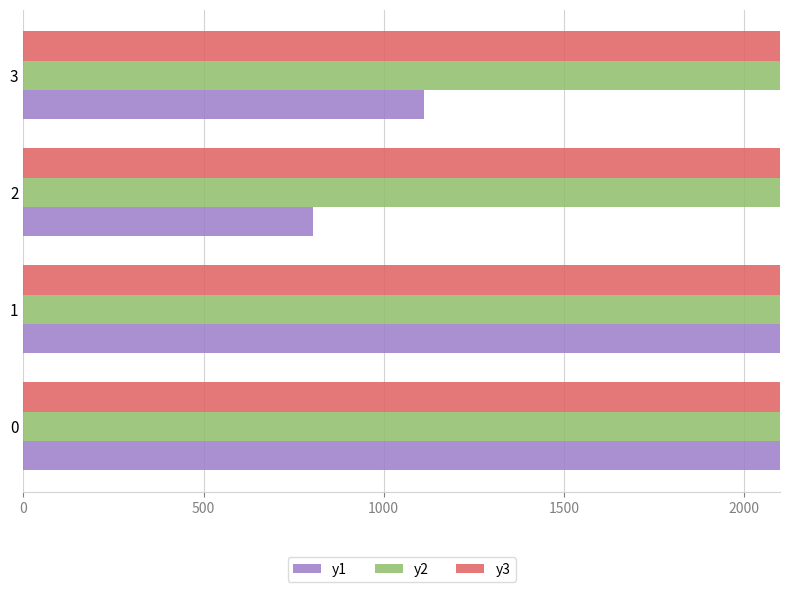

The y1 series shows 49886 at 0. True or false?

True